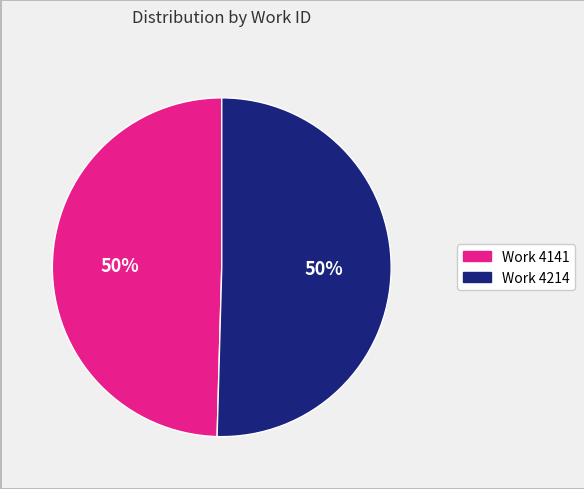

To the nearest percent, what is the combined percentage of Work 4141 and Work 4214?

100%